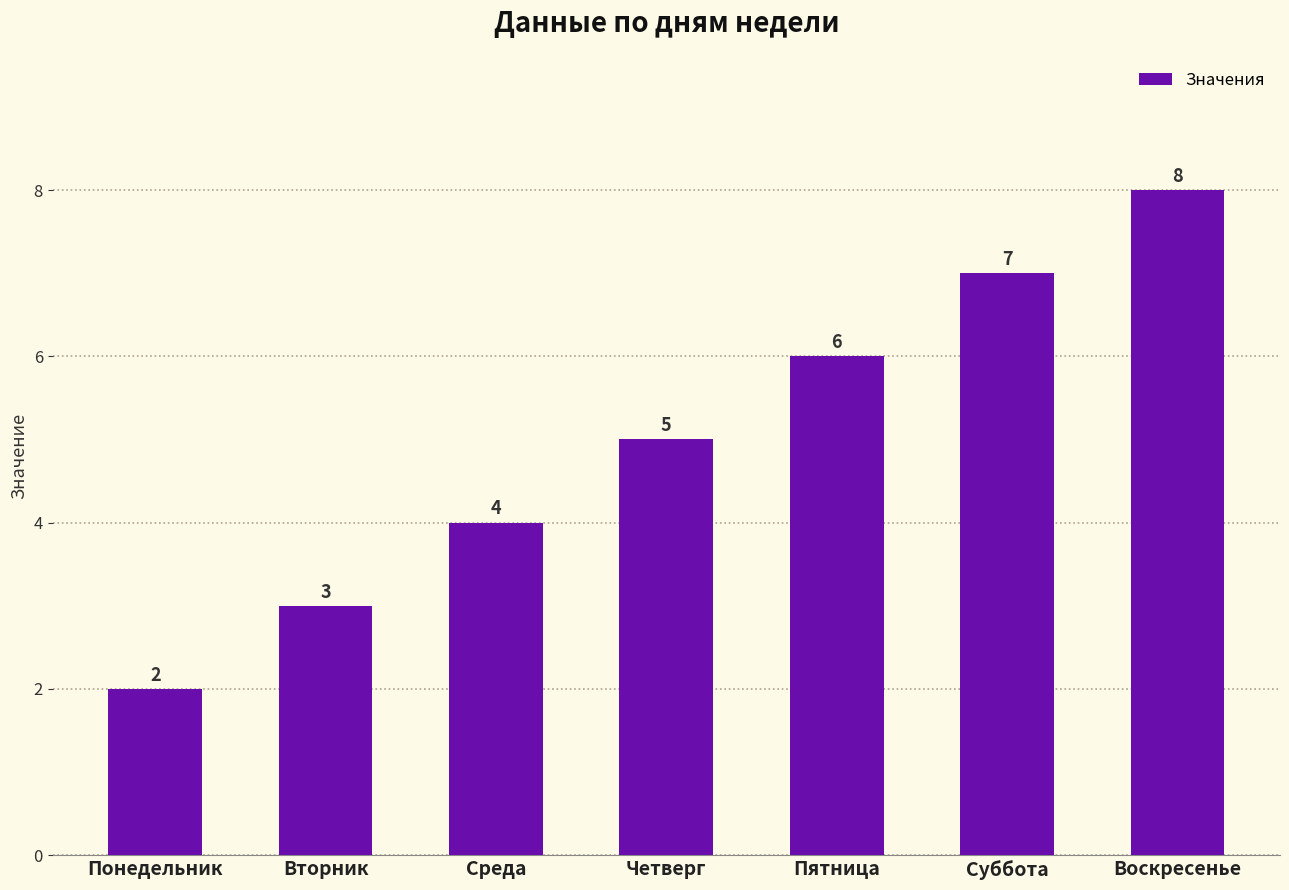

List the labels in order of value, largest first.

Воскресенье, Суббота, Пятница, Четверг, Среда, Вторник, Понедельник